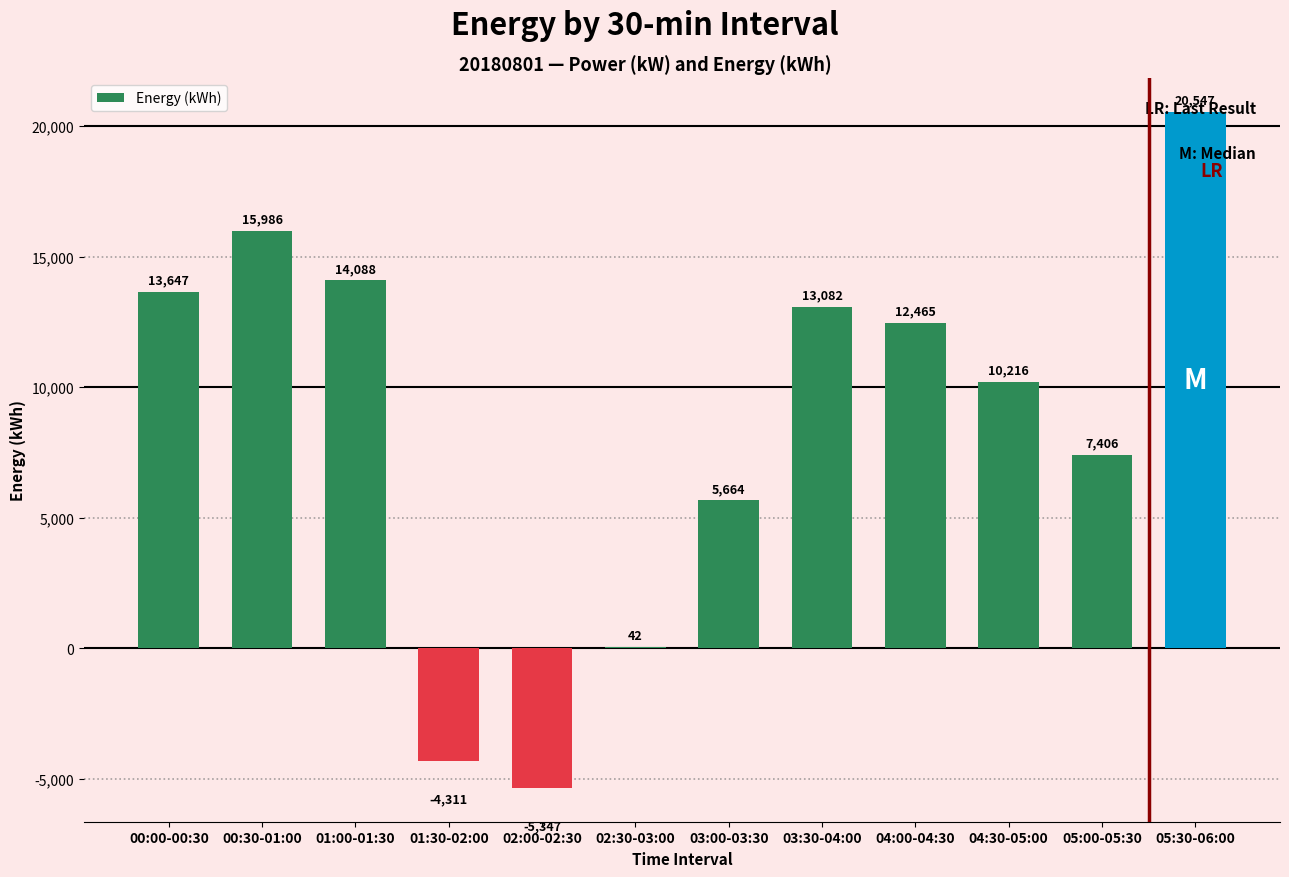

Is it true that the value at 00:30-01:00 is 15986?

True